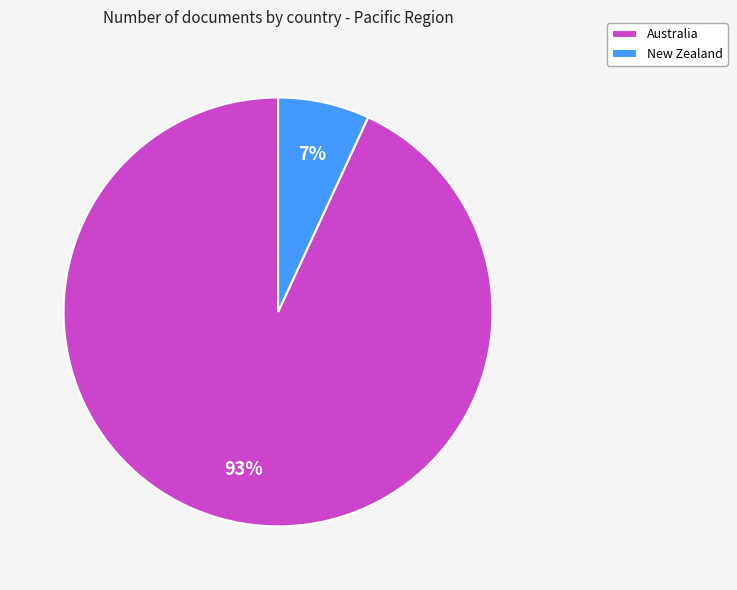

Is the sum of New Zealand and Australia greater than half?

Yes